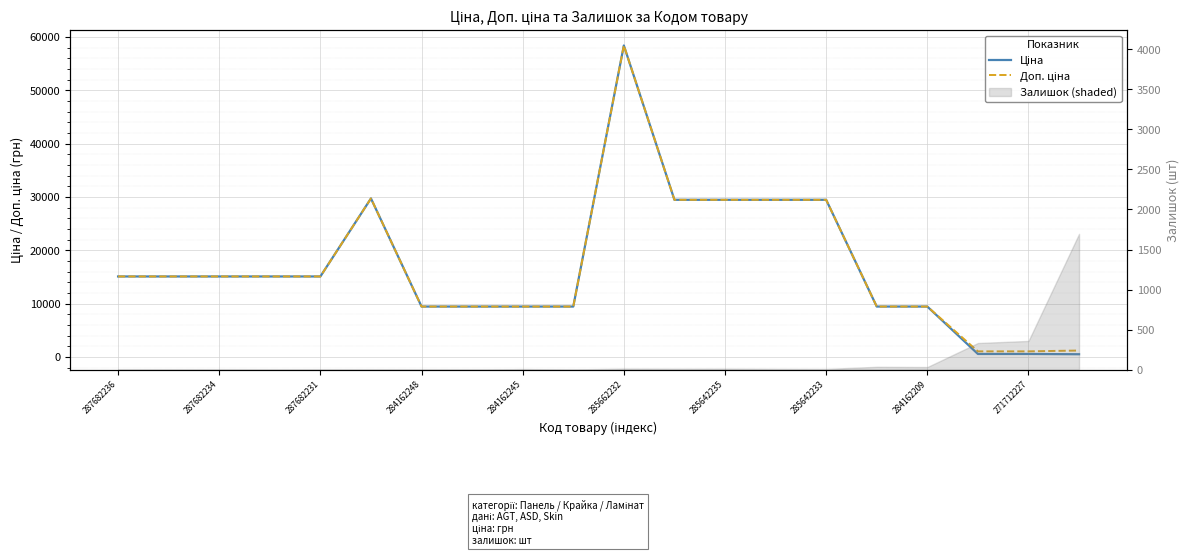

True or false: Доп. ціна has a value of 4309.1 at 284162245.

False